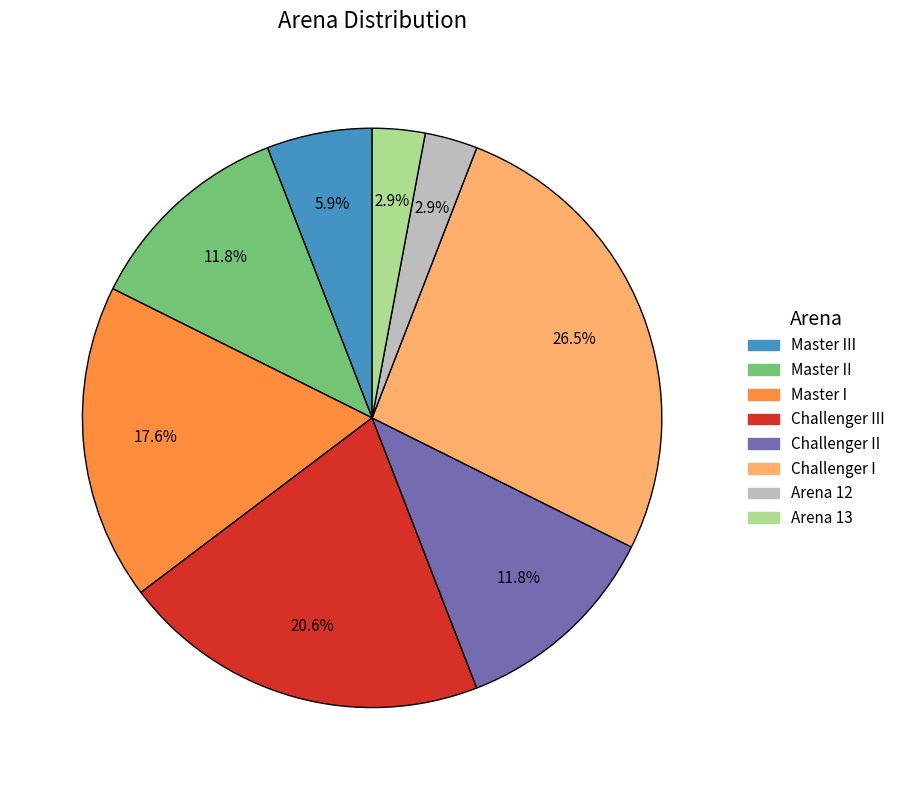

Does any single category account for the majority?

No